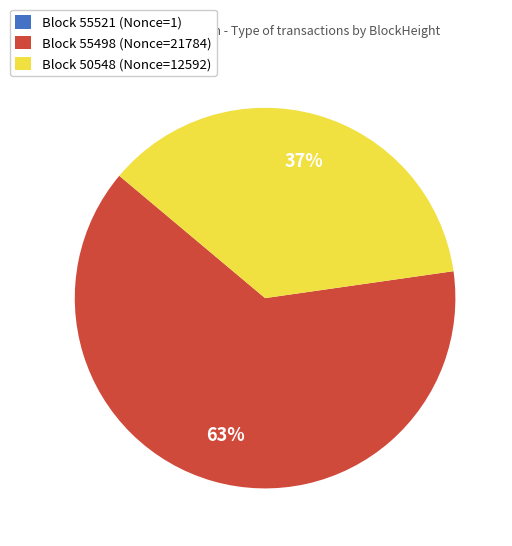

Which slice is the largest?

Block 55498 (Nonce=21784)